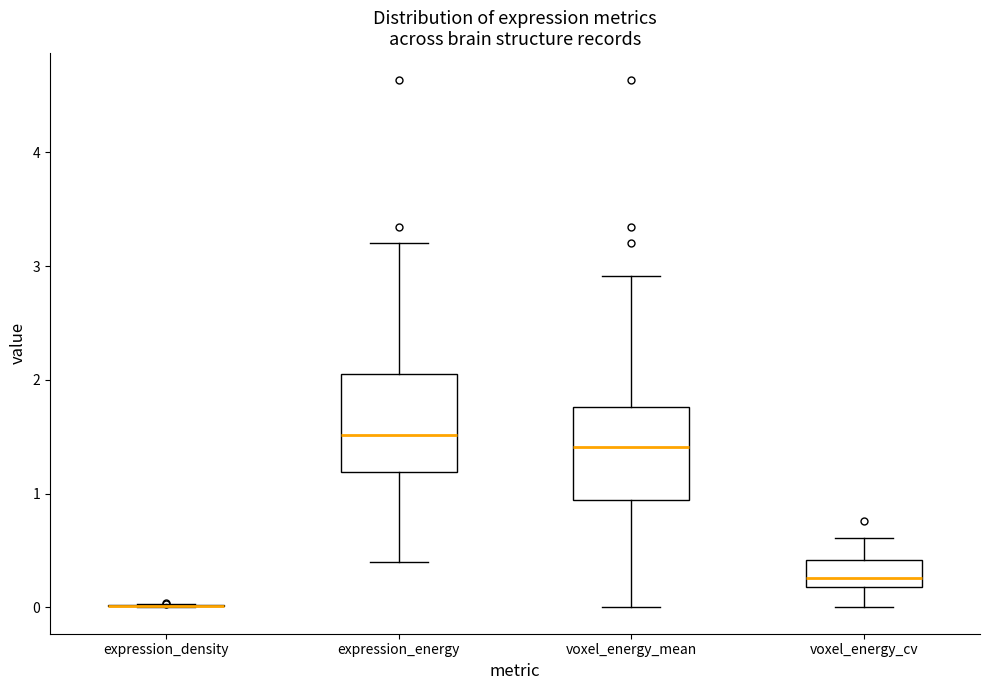

Reading left to right, read every box against the y-axis: the position of its median line, the range the box covers, and the ends of its whiskers. The values are not printed on the chart, so give them approximately, as read against the axis.

expression_density: box collapsed to a line at 0.0, whiskers 0.0 to 0.0
expression_energy: median 1.5, box 1.2 to 2.0, whiskers 0.4 to 3.2
voxel_energy_mean: median 1.4, box 0.9 to 1.8, whiskers 0.0 to 2.9
voxel_energy_cv: median 0.3, box 0.2 to 0.4, whiskers 0.0 to 0.6